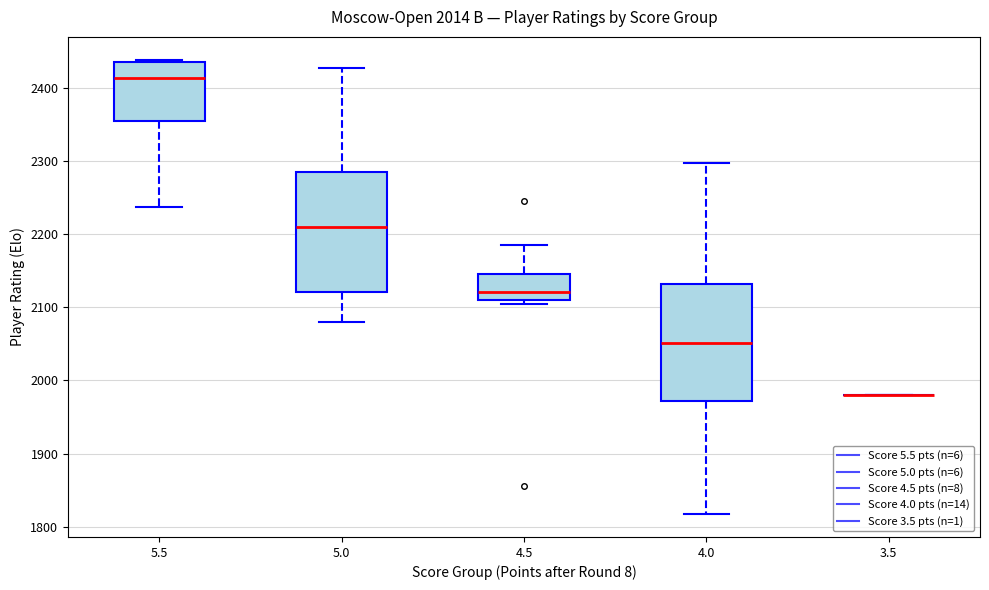

Reading left to right, transcribe this box plot: for each box, give where its median line is, the range the box spans, and where its two whiskers end, as read against the y-axis. The values are not printed on the chart, so give them approximately, as read against the axis.

5.5: median 2410, box 2360 to 2440, whiskers 2240 to 2440 (just above the box's upper edge)
5.0: median 2210, box 2120 to 2290, whiskers 2080 to 2430
4.5: median 2120, box 2110 to 2150, whiskers 2110 (just below the box's lower edge) to 2190
4.0: median 2050, box 1970 to 2130, whiskers 1820 to 2300
3.5: box collapsed to a line at 1980, whiskers 1980 to 1980